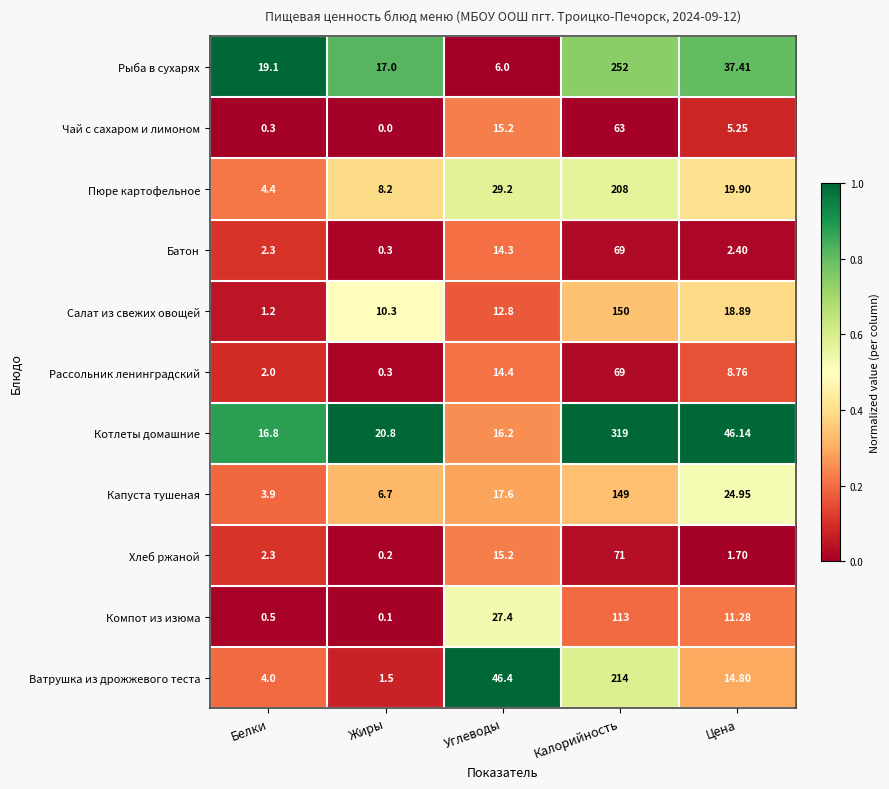

Which label corresponds to the smallest value in the chart?

Жиры